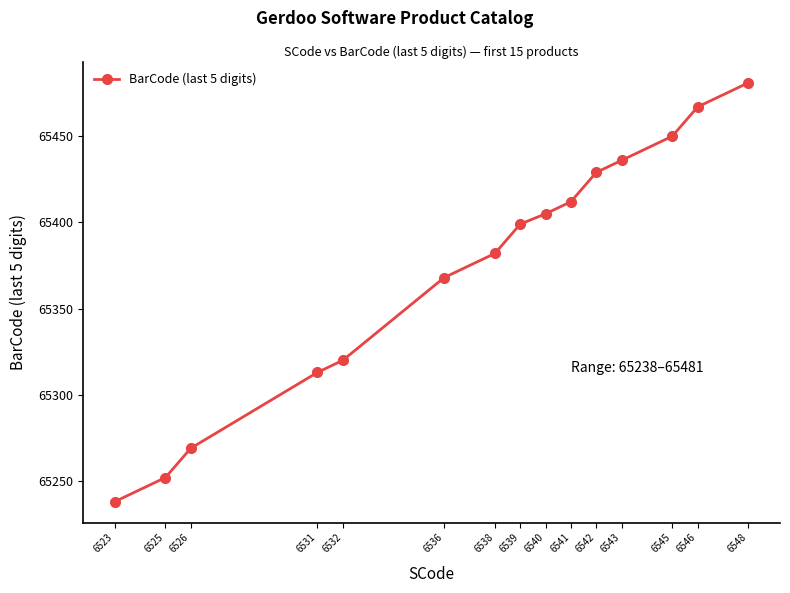

What is the value of the 5th point from the left?

65320